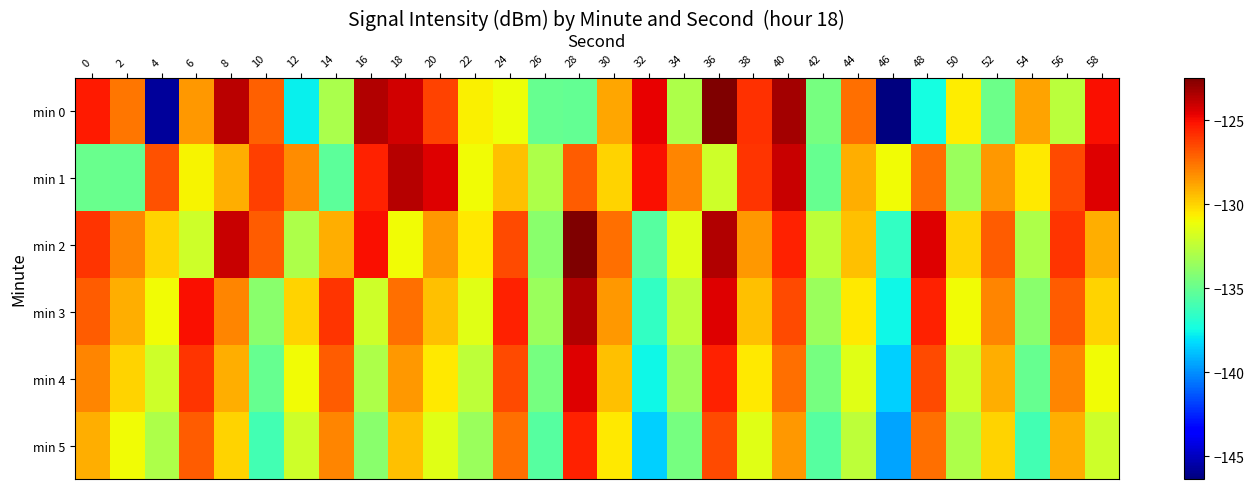

Which series changed the most between 0 and 22?

min 0